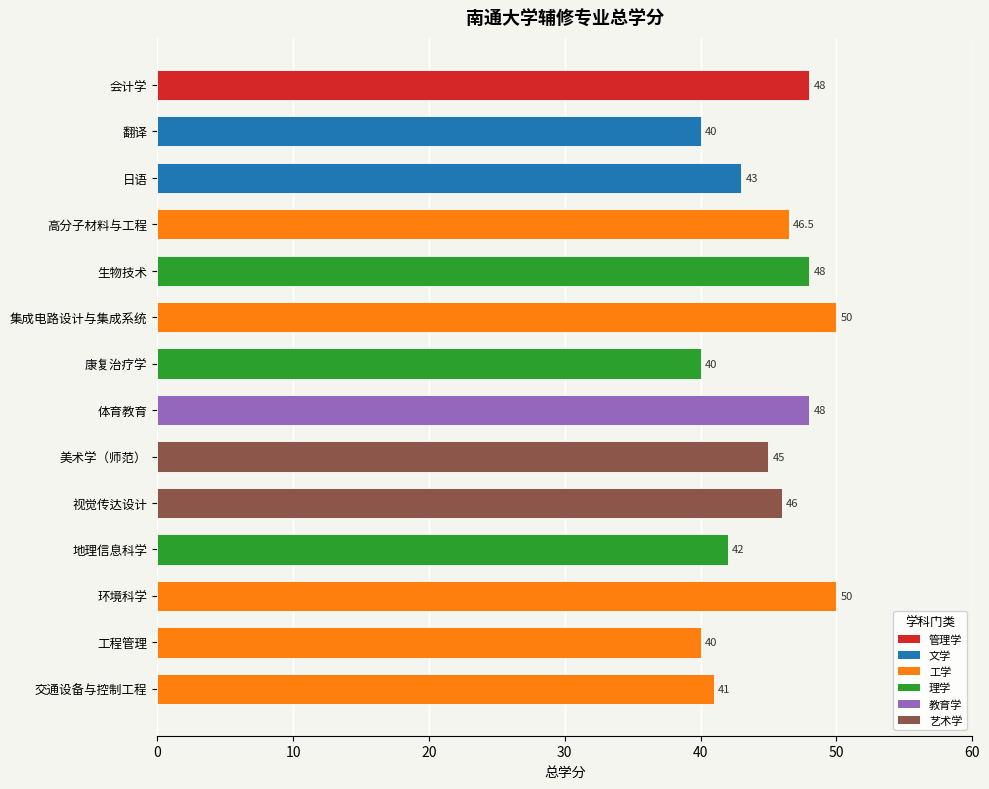

How many values are between 41 and 48?

9